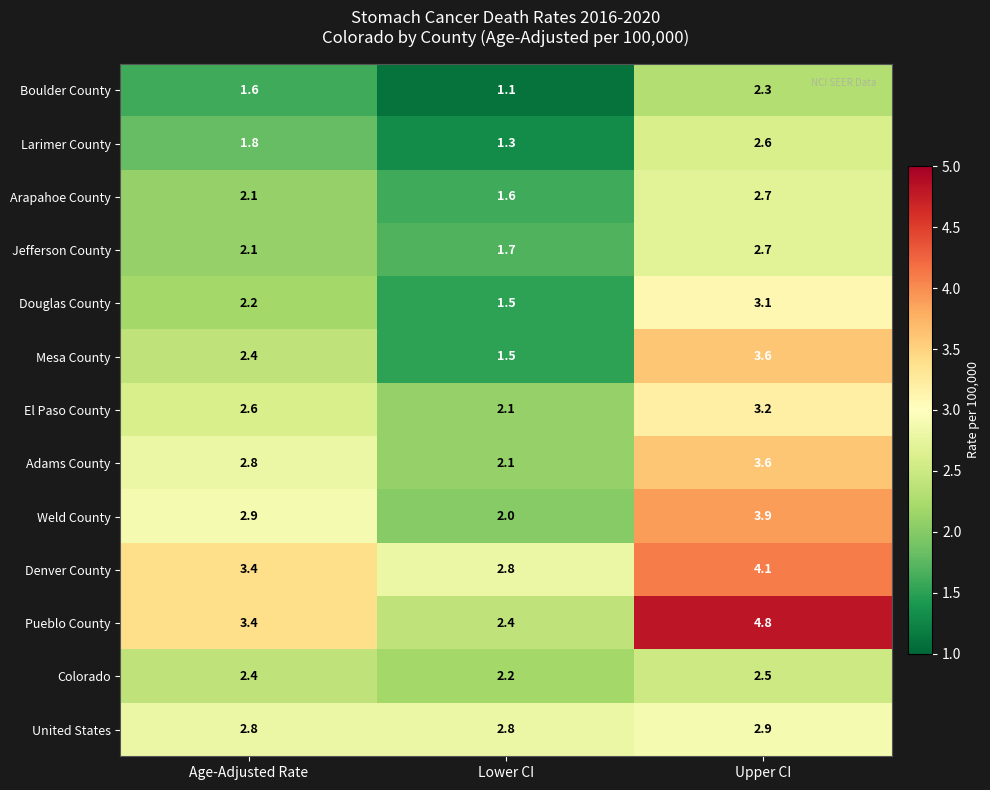

What is the greatest value displayed?

4.8